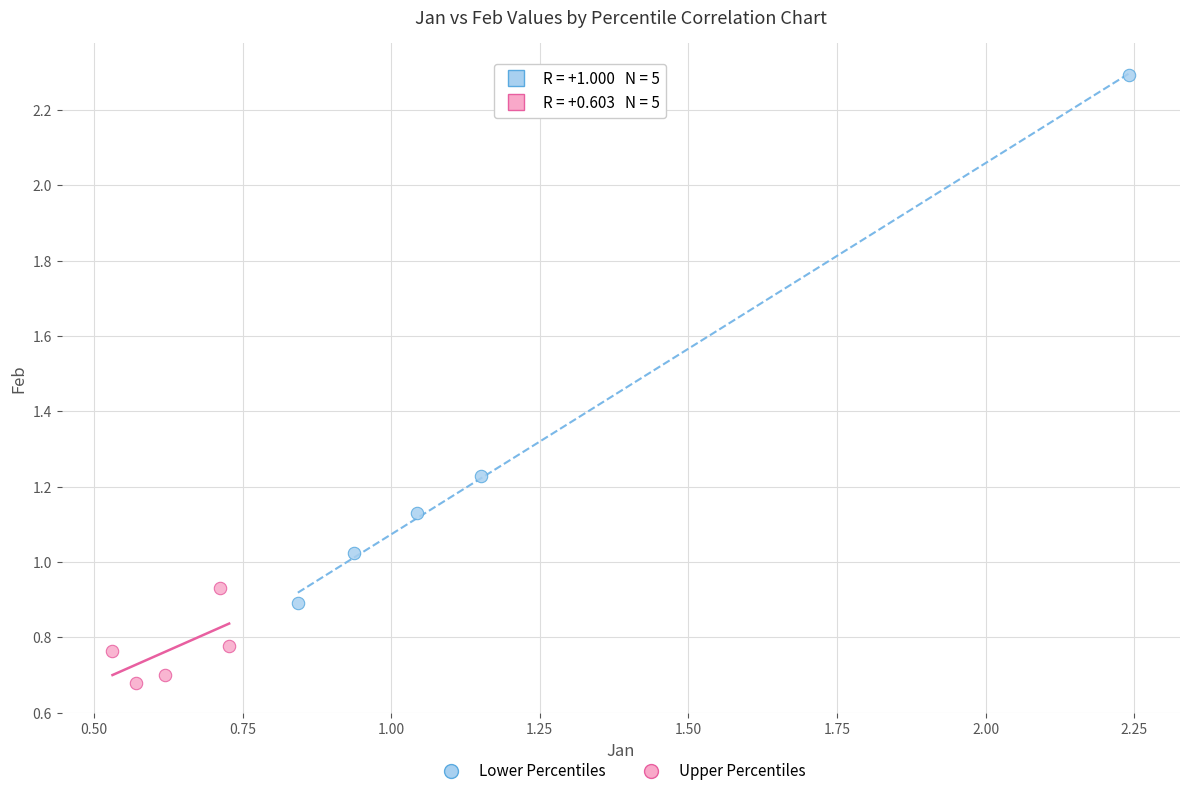

Which series has the largest Y range (max minus min)?

Lower Percentiles